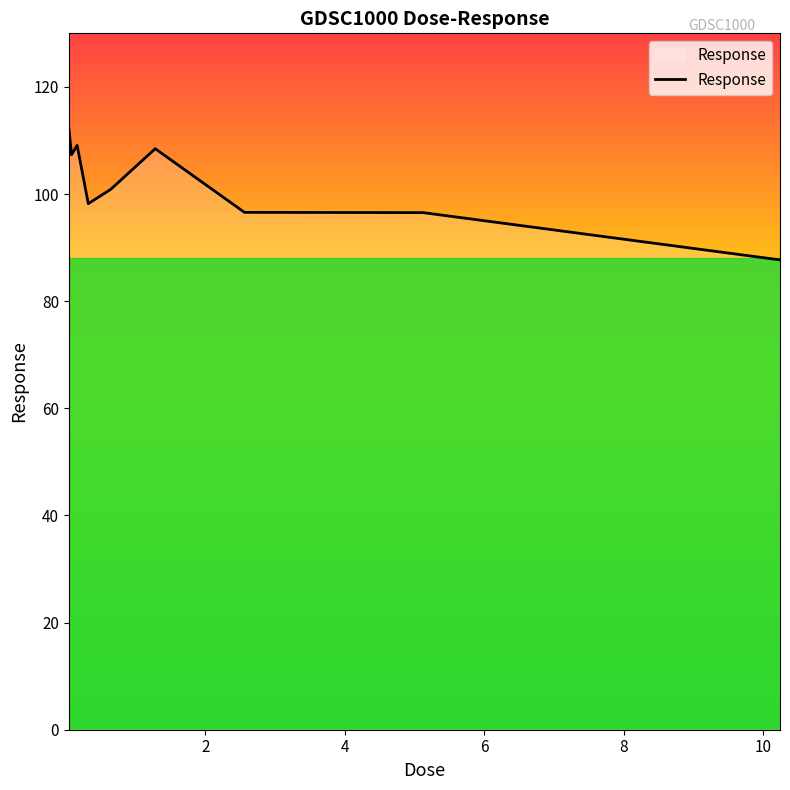

What is the smallest value displayed?

87.7